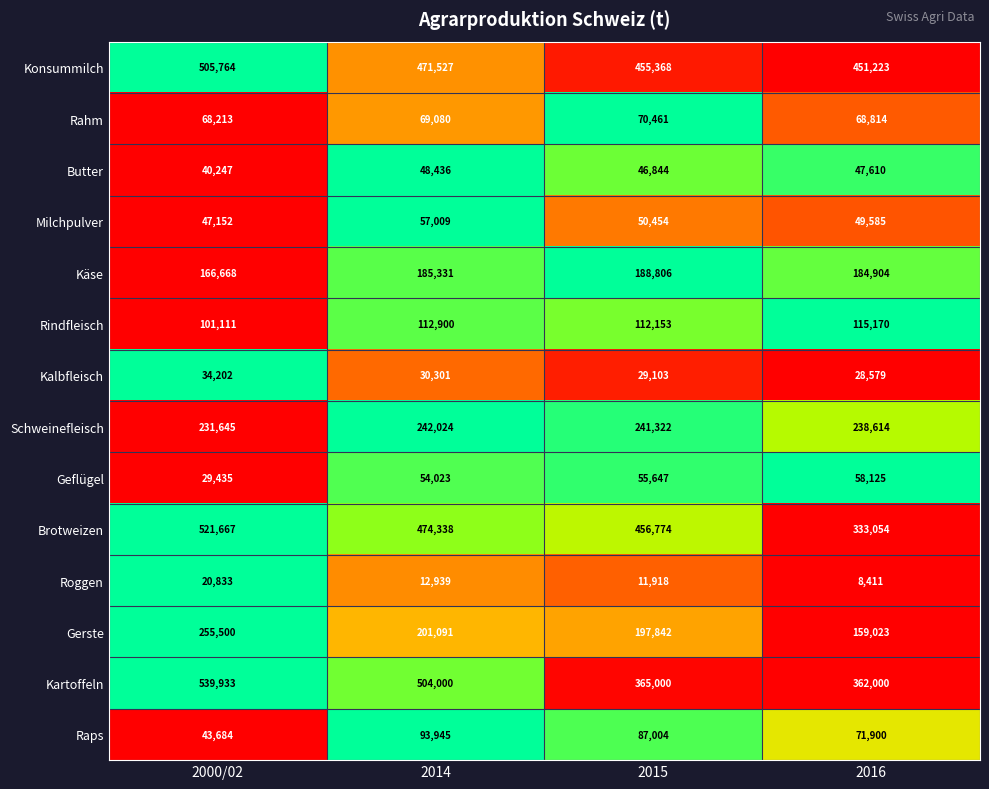

What is the maximum value shown in the chart?

539933